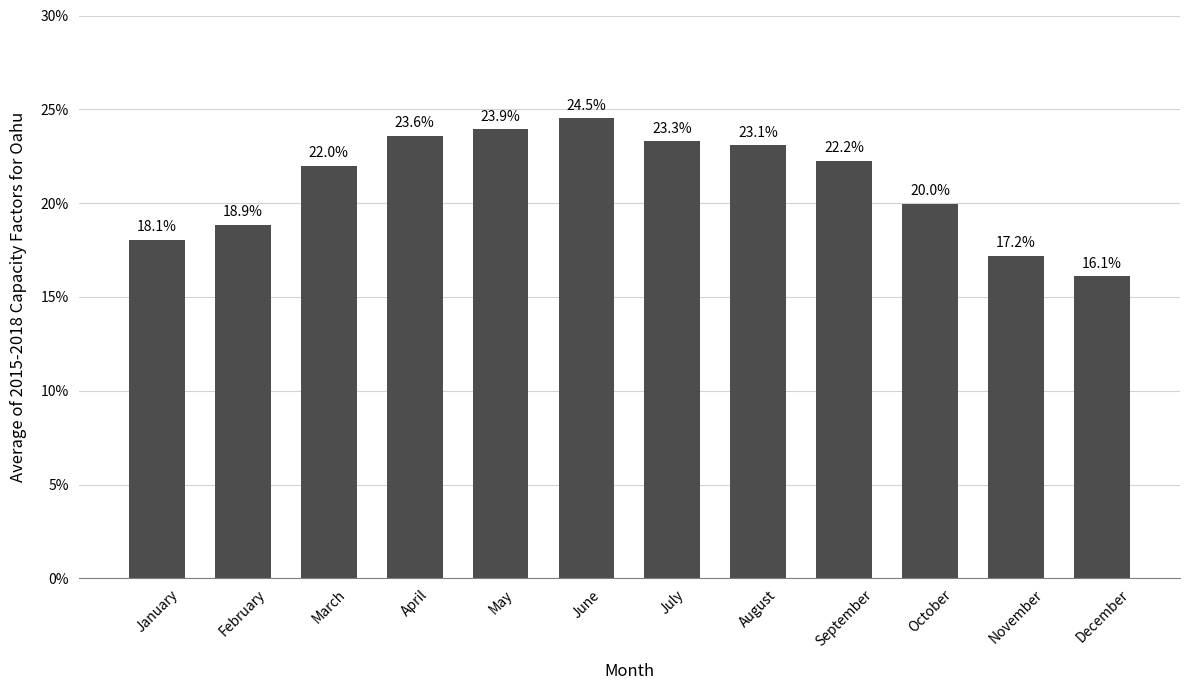

Does the chart contain any negative values?

No